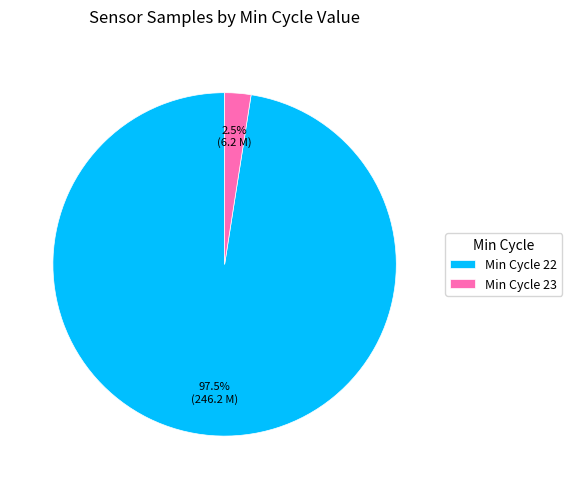

Count the number of slices in the pie.

2